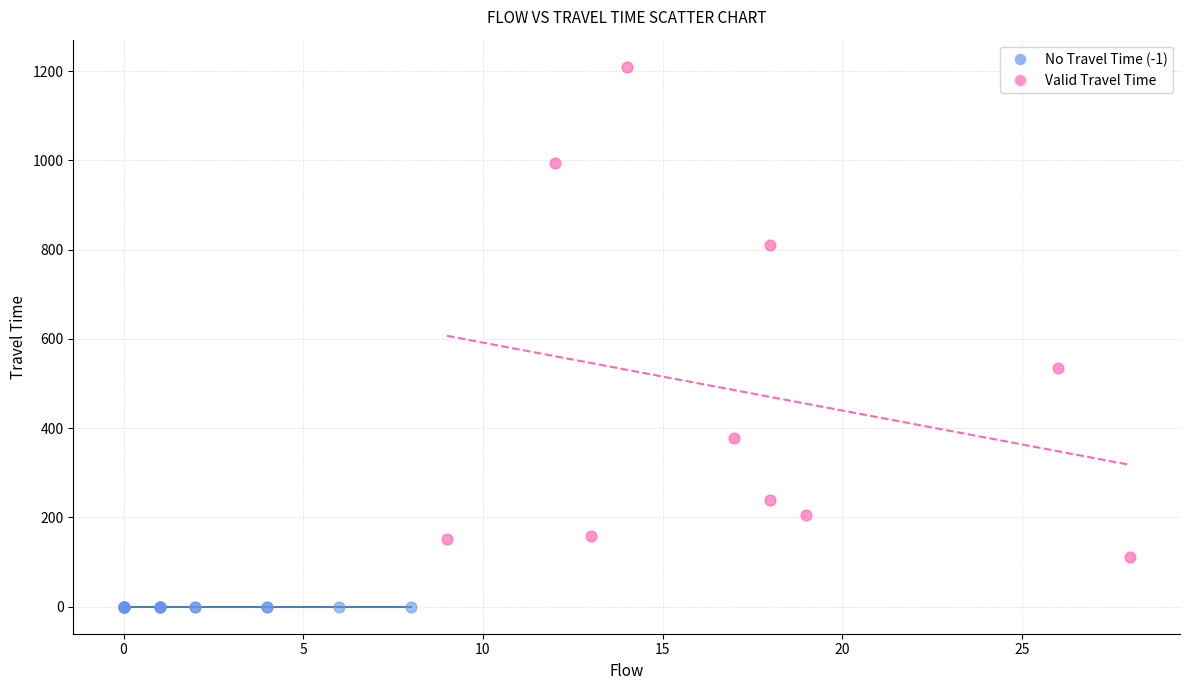

Which series contains the lowest Y value?

No Travel Time (-1)